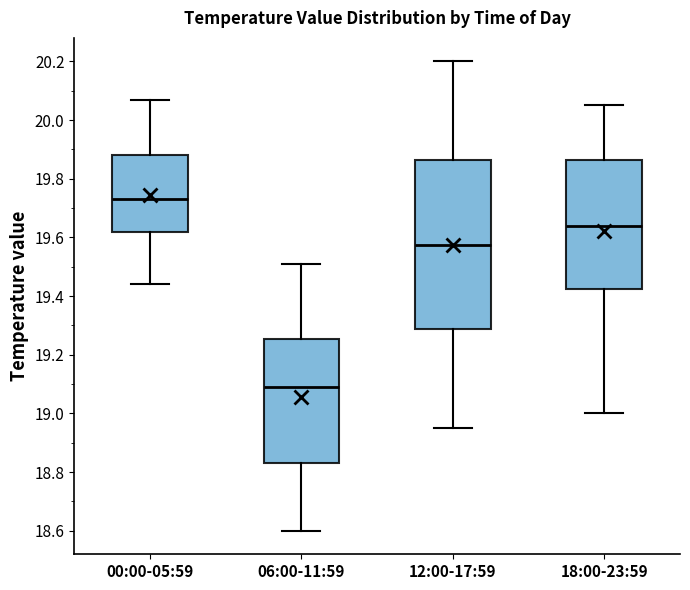

Which box's median line is the highest?

00:00-05:59